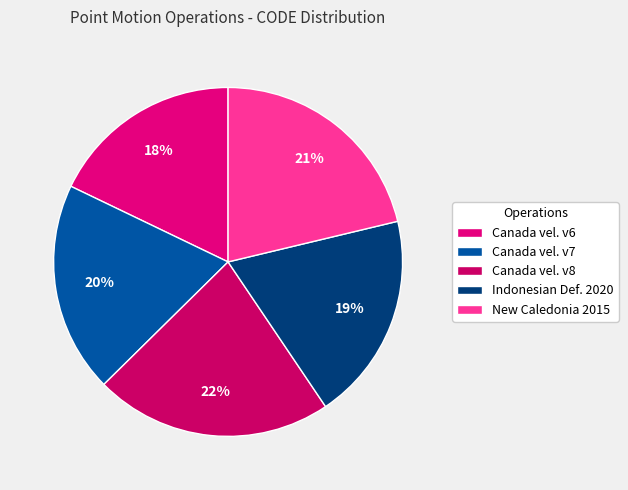

Count the number of slices in the pie.

5